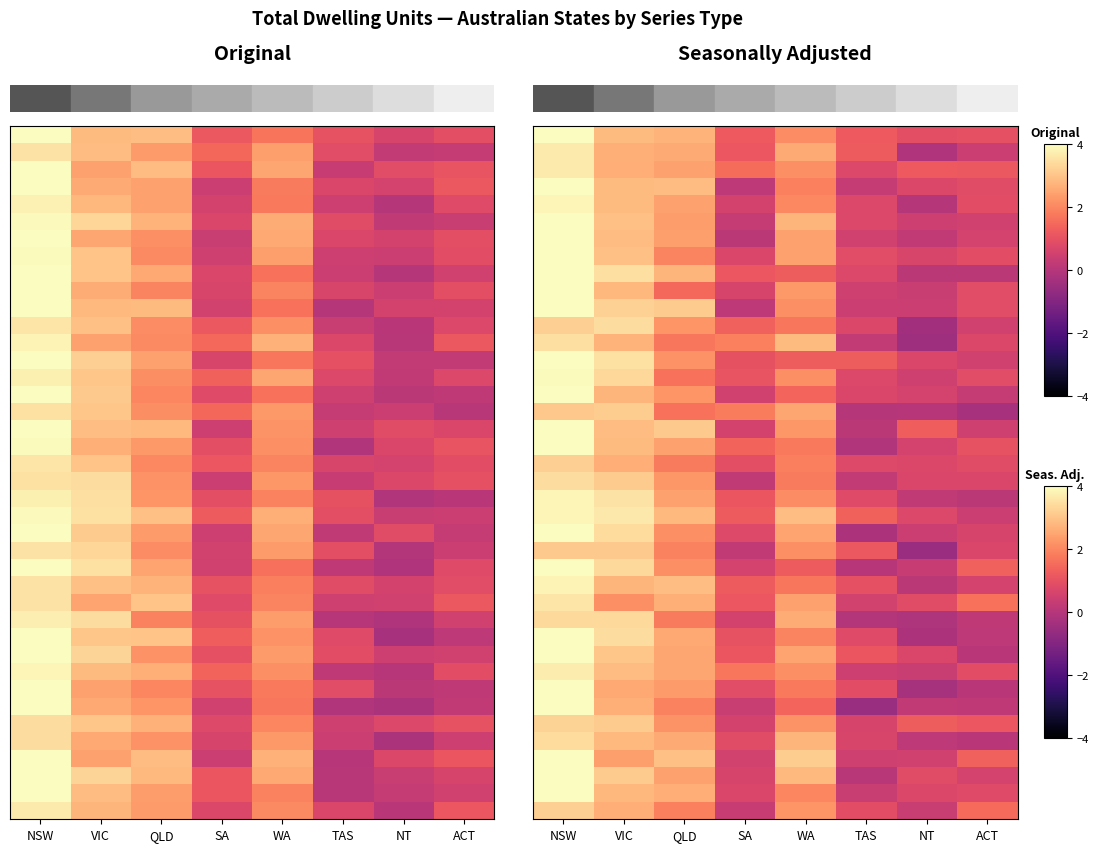

How many data points does each series have?

8